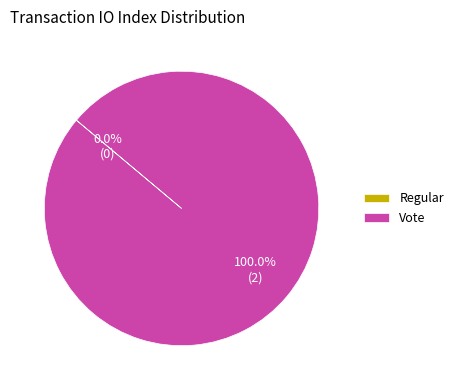

Which category has the biggest portion of the pie?

Vote